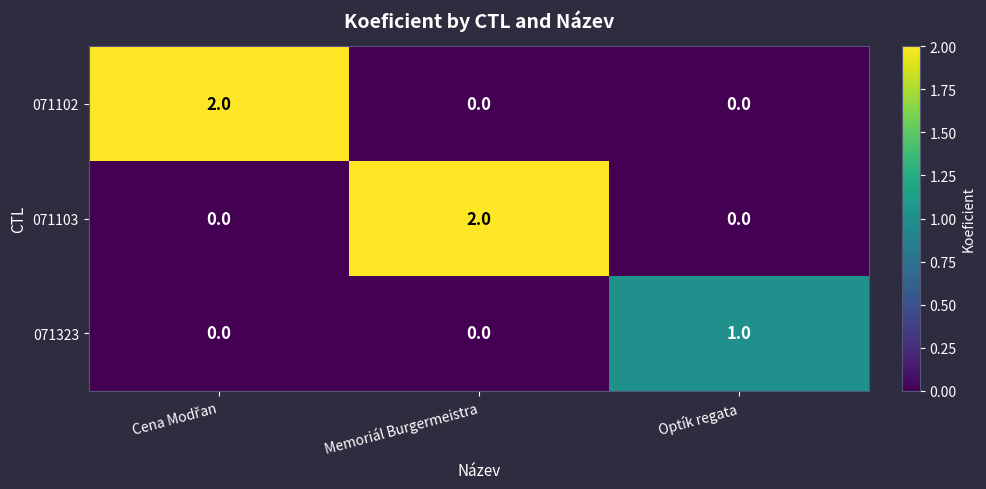

Count the 071323 values in the range 0 to 1.

3